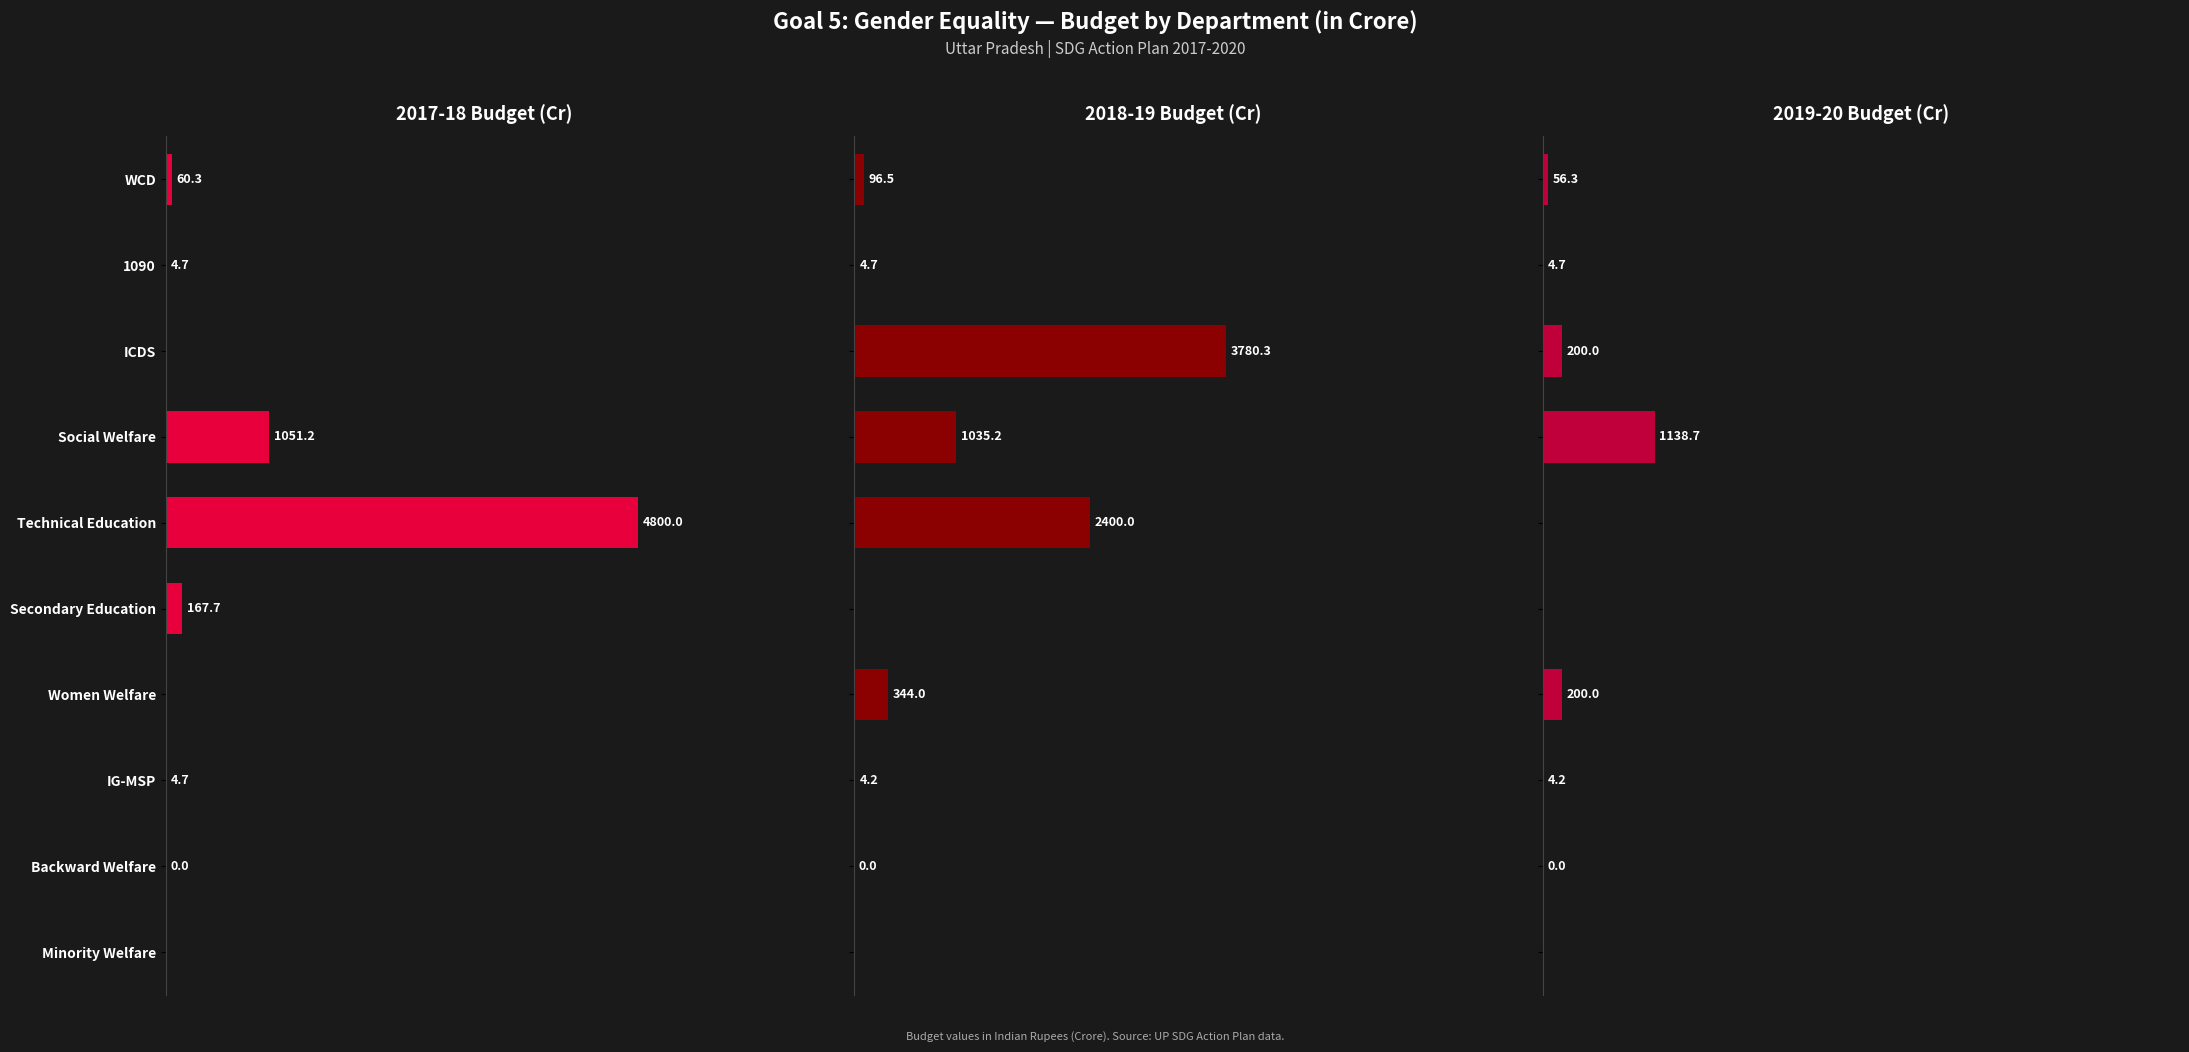

What is the sum of all 2019-20 Budget (Cr) values?

1603.9